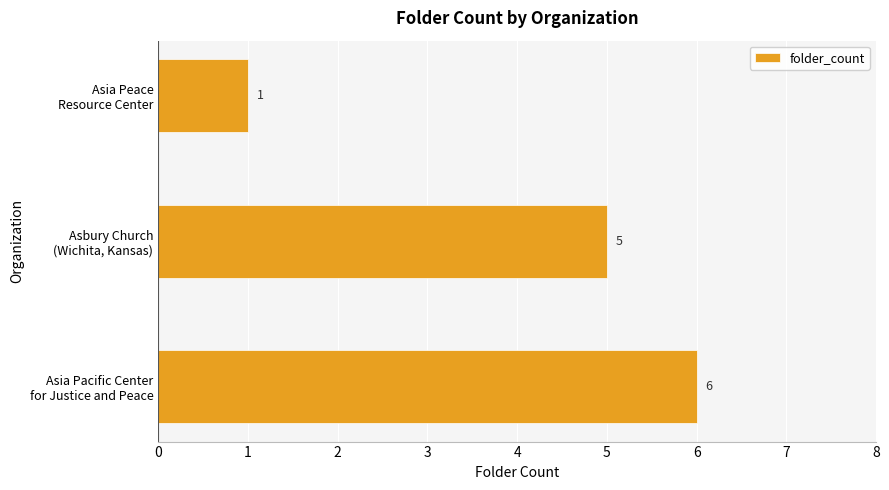

What is the sum of all values?

12